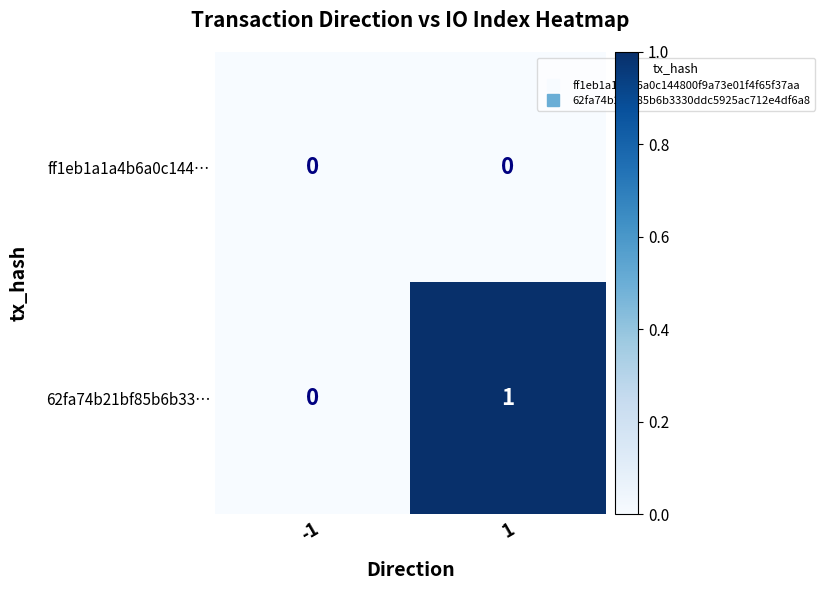

List the series in order of their peak value, highest first.

62fa74b21bf85b6b33…, ff1eb1a1a4b6a0c144…